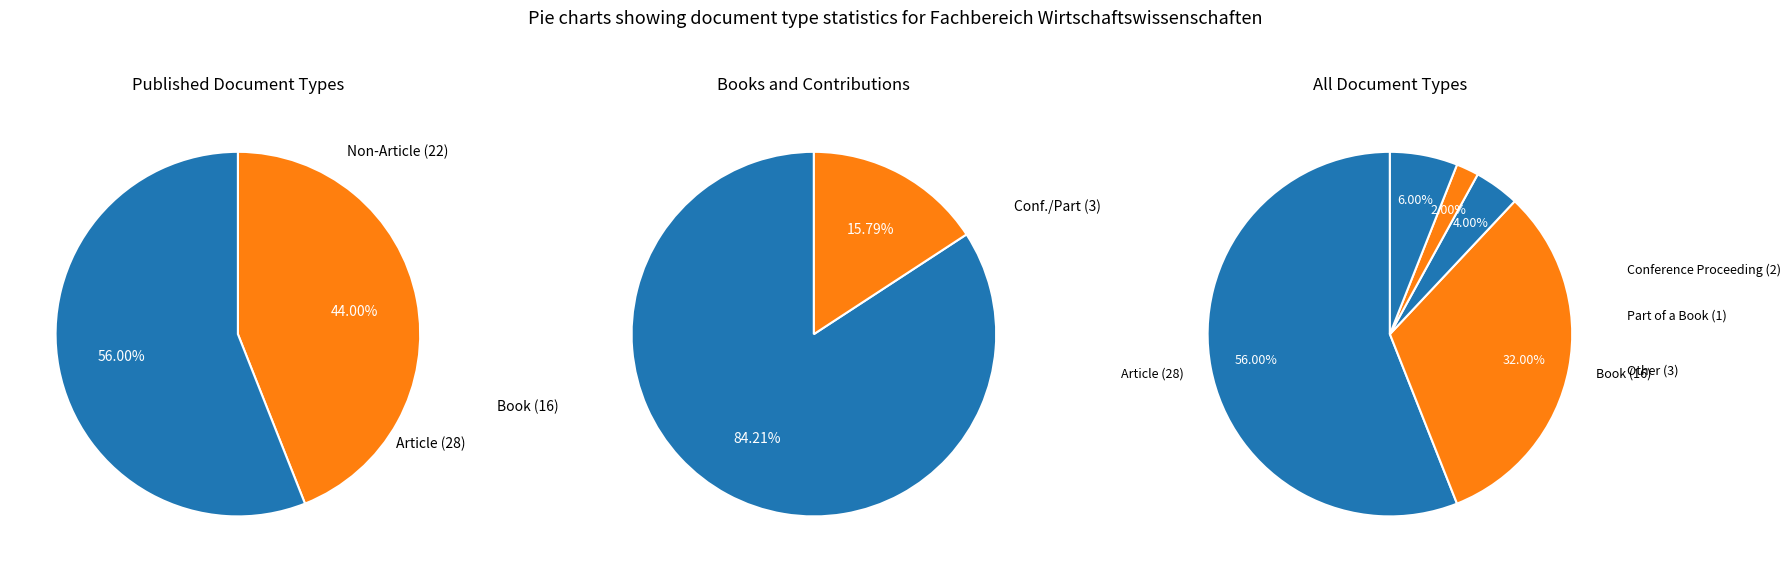

To the nearest percent, what is the difference between the largest and smallest slice percentages?

54%